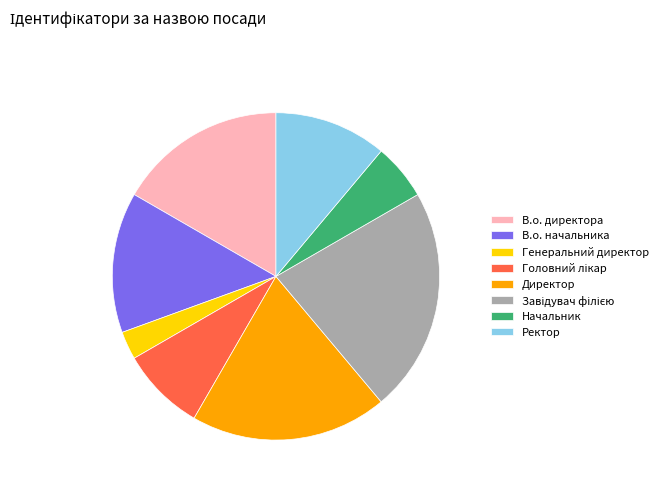

How many segments does this pie chart have?

8